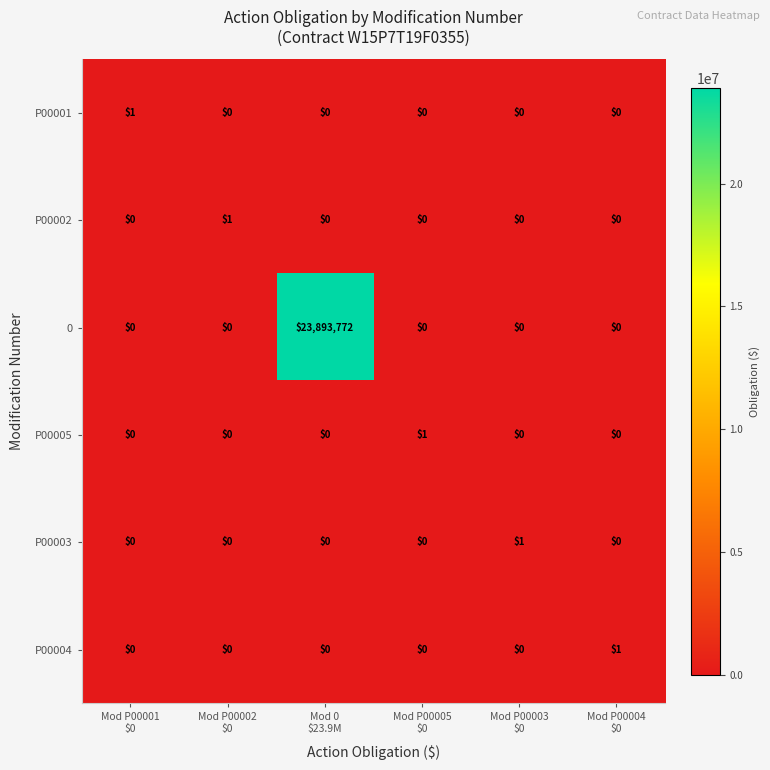

Which series has the largest total across all categories?

0